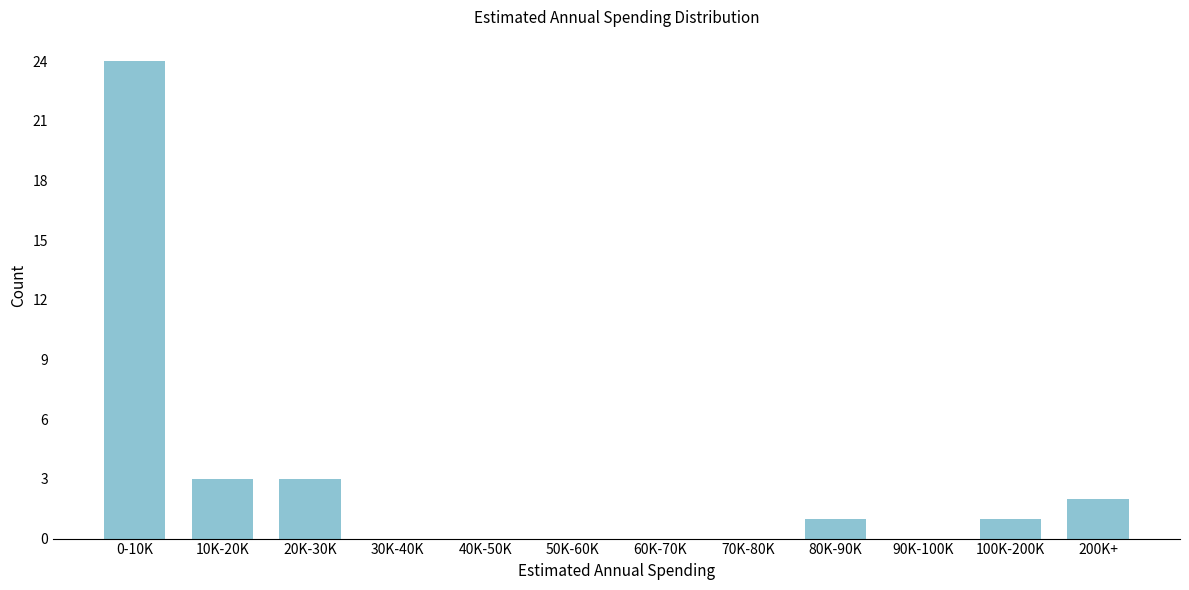

Reading left to right, transcribe all the data shown in this chart.

0-10K=24	10K-20K=3	20K-30K=3	30K-40K=0	40K-50K=0	50K-60K=0	60K-70K=0	70K-80K=0	80K-90K=1	90K-100K=0	100K-200K=1	200K+=2